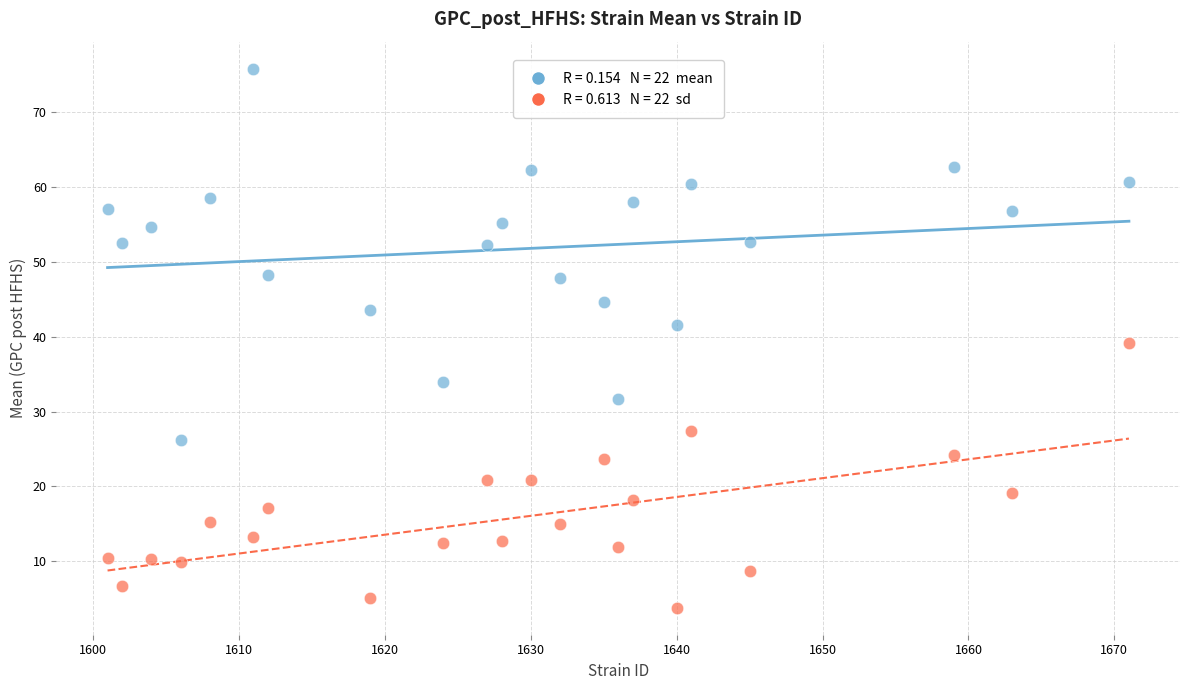

Across all data points, what is the range of Y values (max minus min)?

72.0